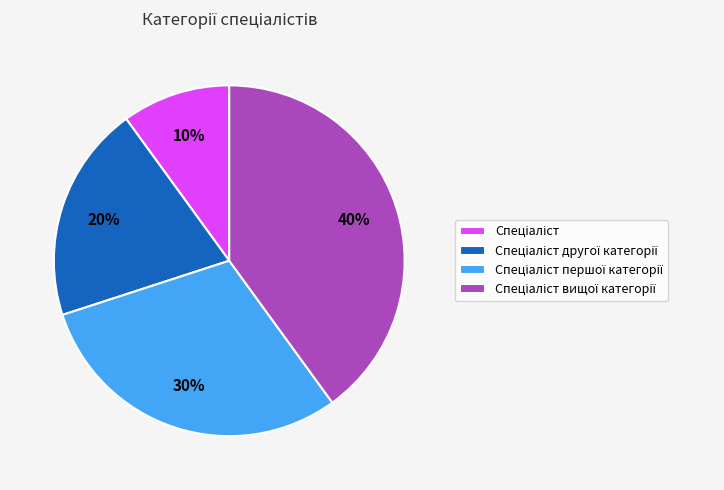

To the nearest percent, what is the average slice percentage?

25%